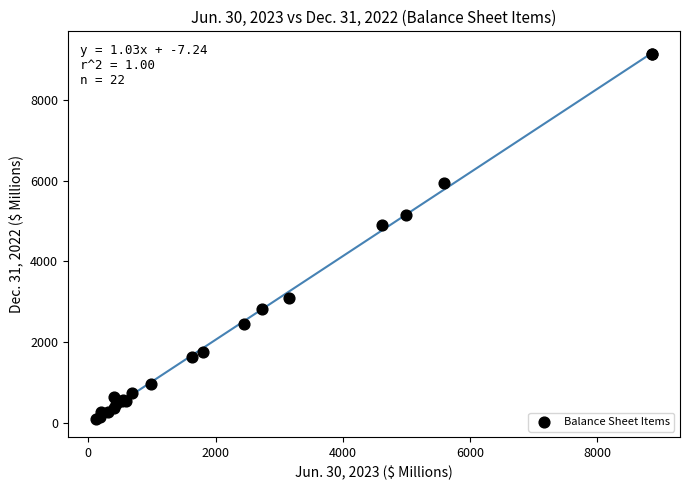

What Y value in the scatter plot is closest to 4621?

4911.7